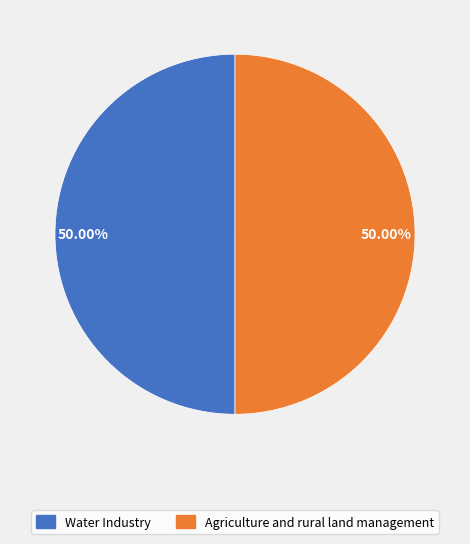

Which category has the biggest portion of the pie?

Agriculture and rural land management